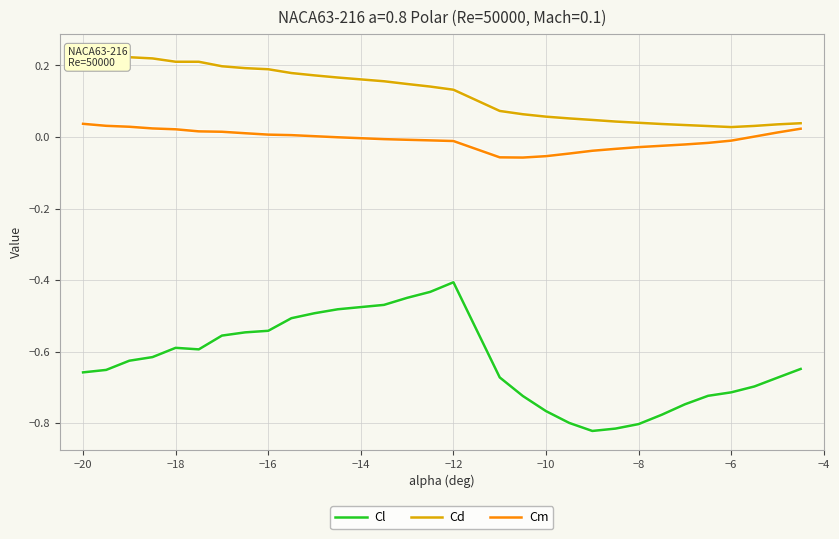

How many Cd values are between 0 and 1?

30